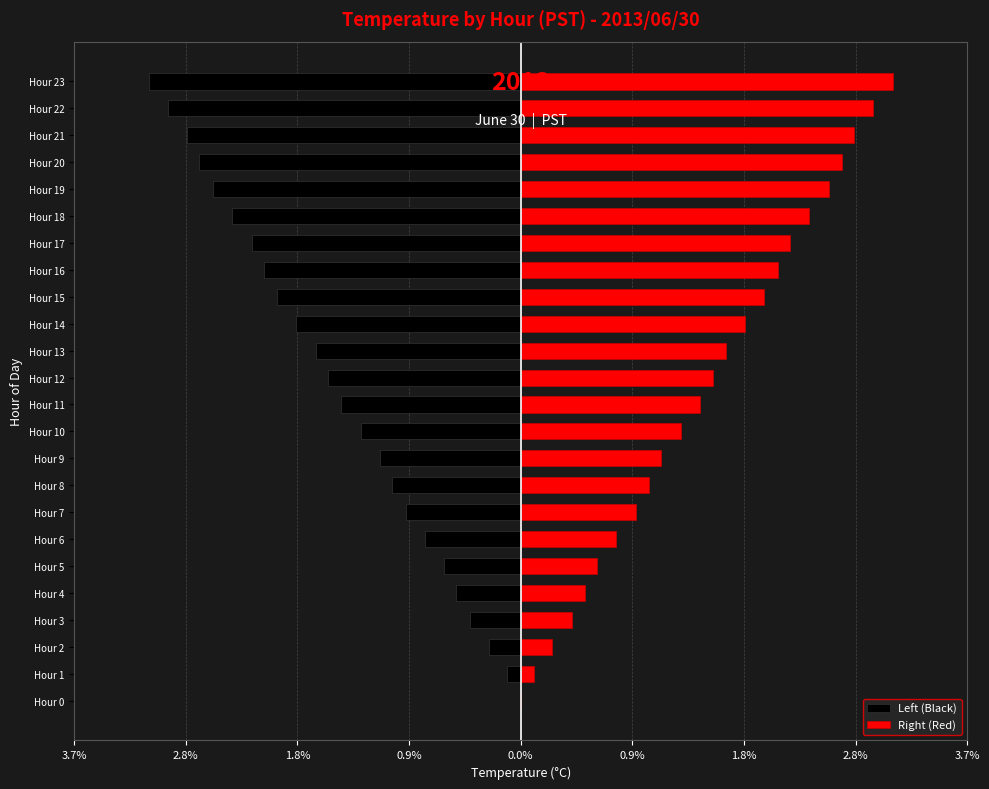

What is the difference between the maximum and second lowest values in the Left (Black) series?

2.9